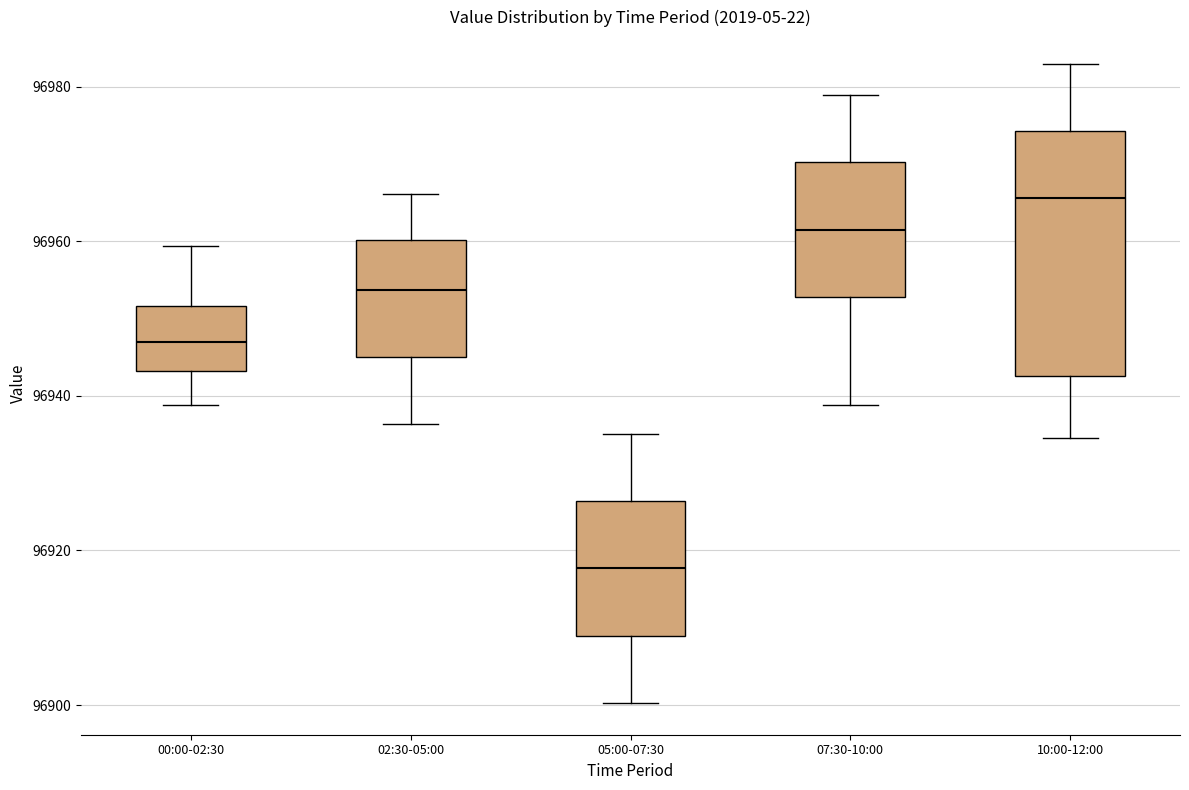

Where does the median line of the box for 10:00-12:00 sit on the y-axis? The values are not printed on the chart, so give them approximately, as read against the axis.

96966